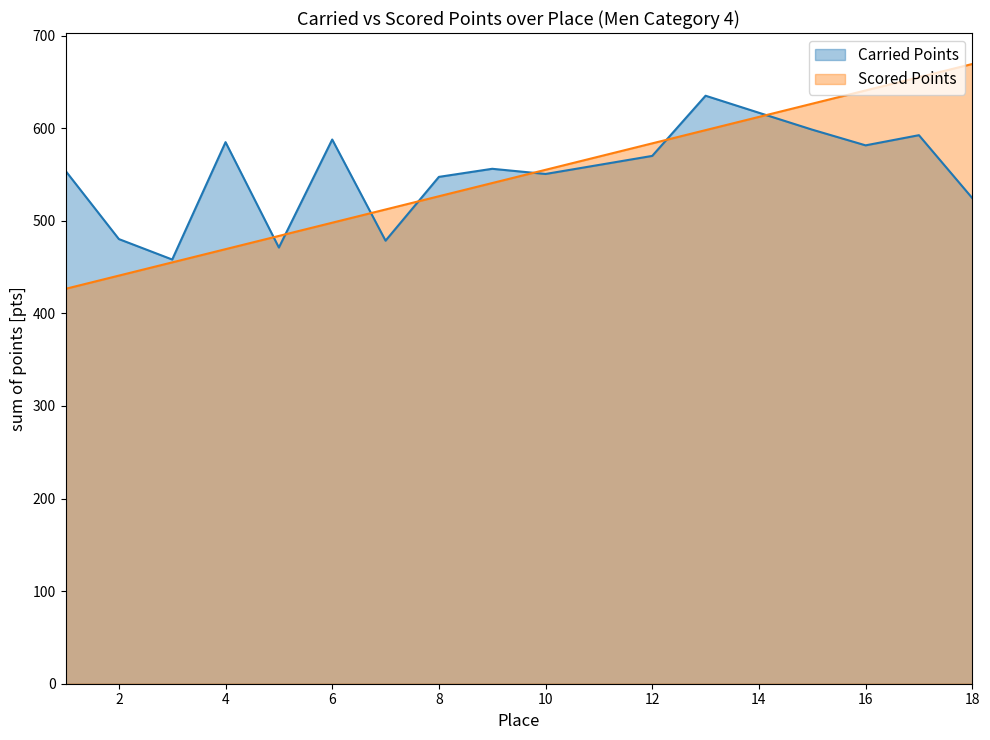

What is the greatest value displayed?

669.3